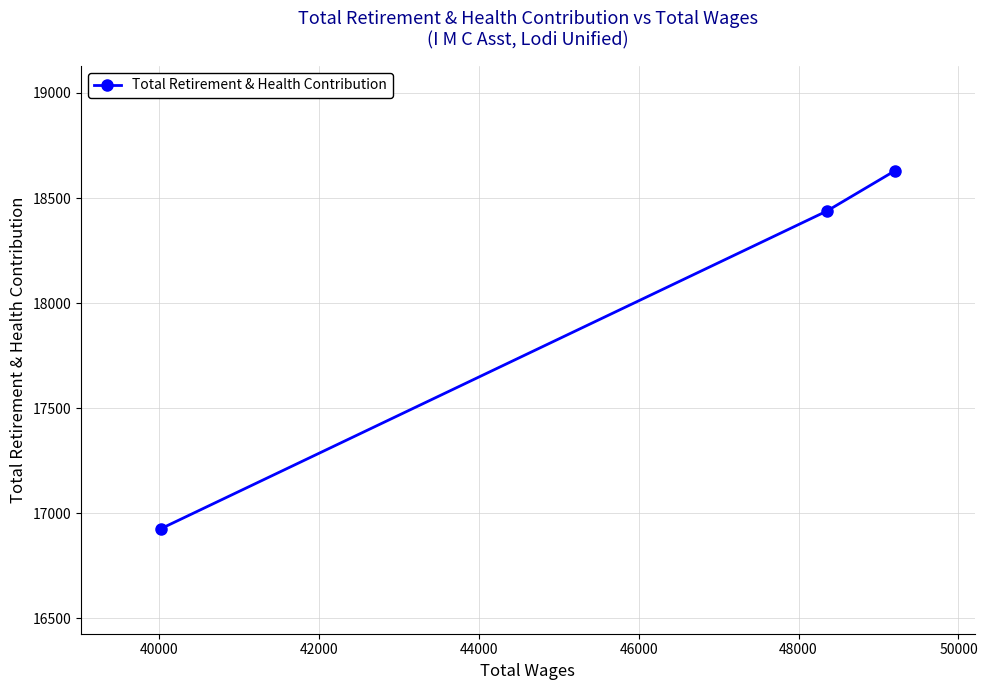

What is the smallest value displayed?

16927